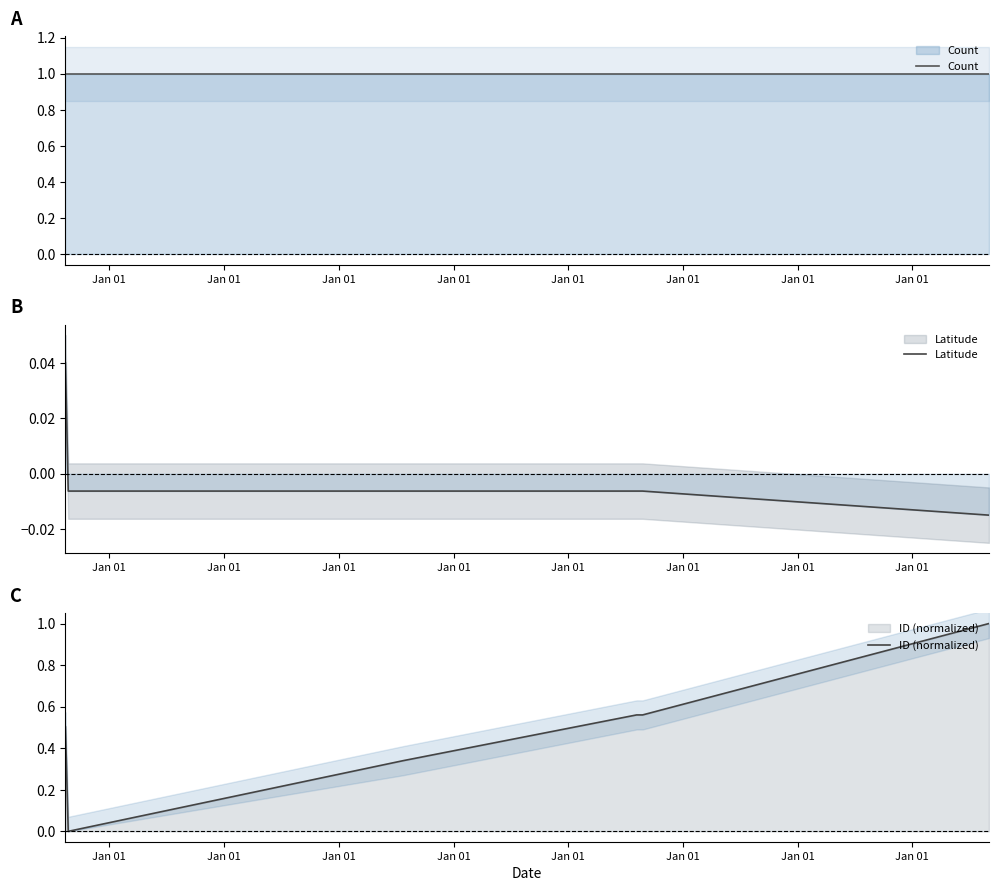

Count the ID (normalized) values in the range 0 to 1.

6